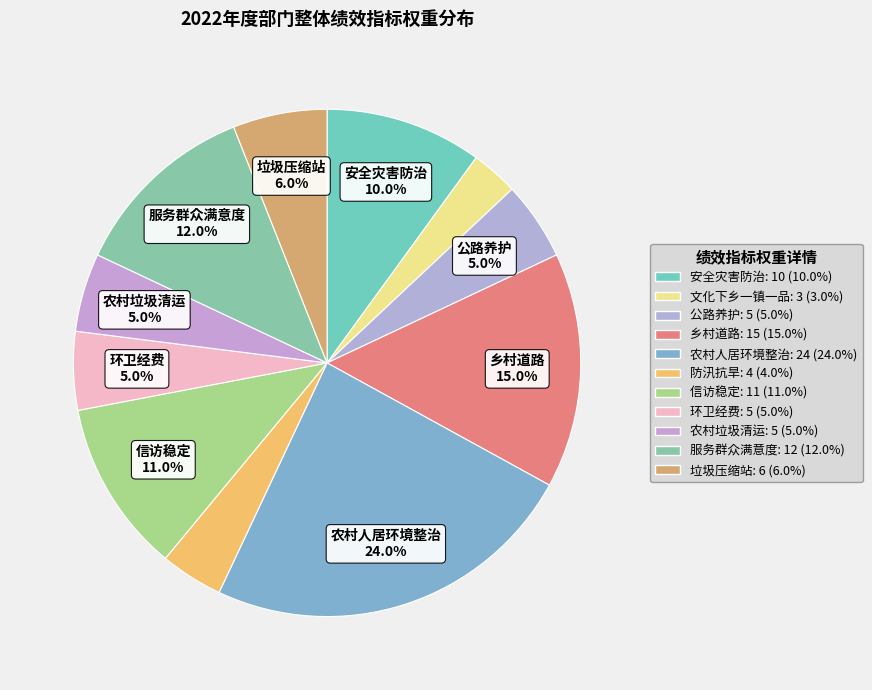

To the nearest percent, what is the difference between the 信访稳定 and 垃圾压缩站 slice percentages?

5%